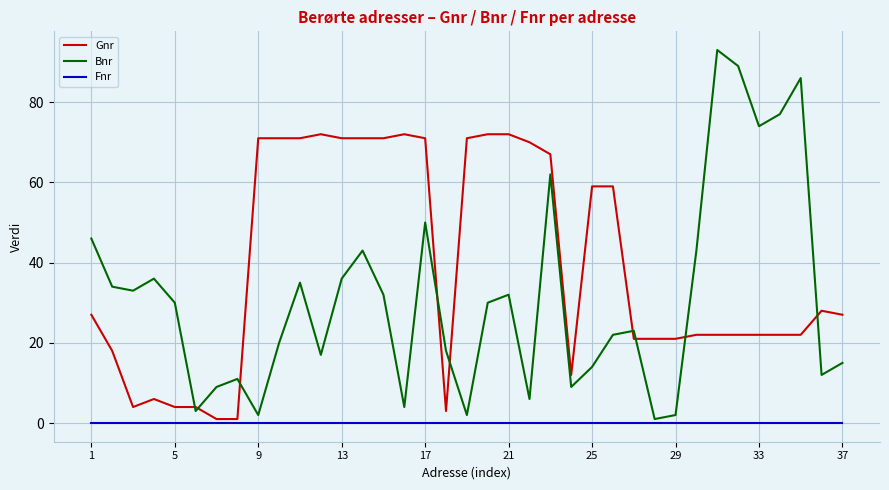

What is the difference between the second highest and minimum values in the Gnr series?

71